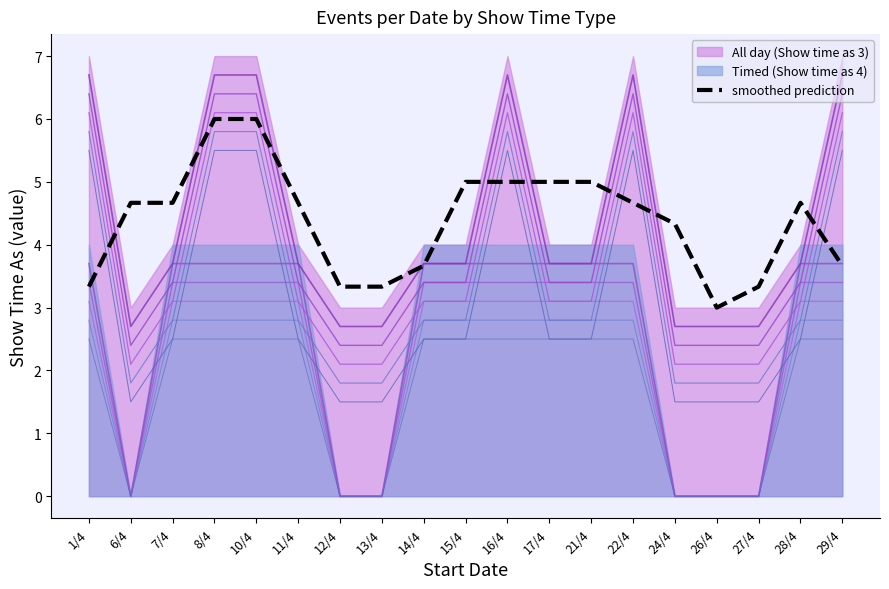

Does the chart have visible grid lines?

No